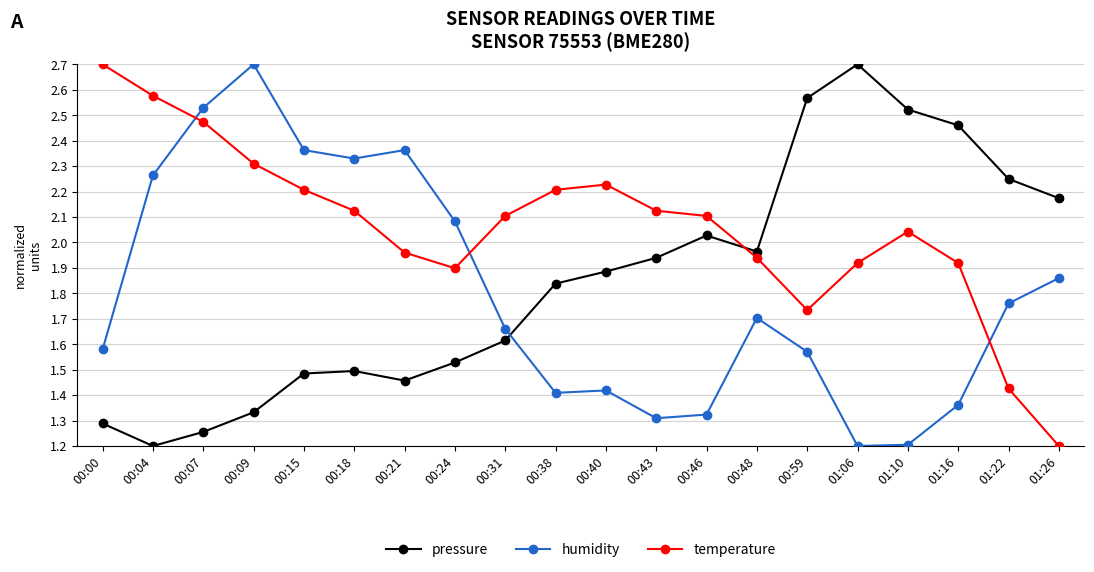

Rank the series at 01:10 from lowest to highest value.

humidity, temperature, pressure